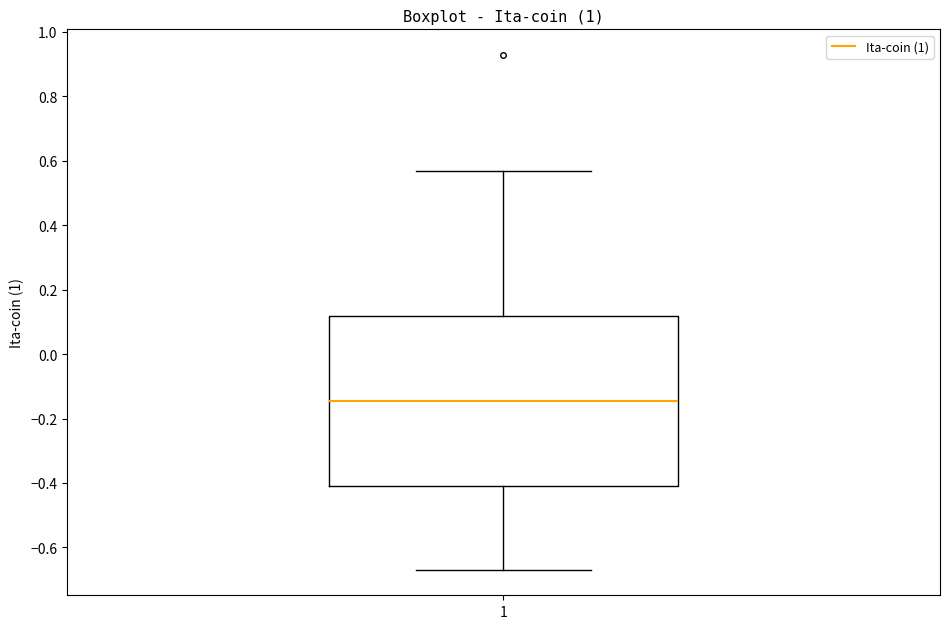

Transcribe this box plot: give where the median line is, the range the box spans, and where the two whiskers end, as read against the y-axis. The values are not printed on the chart, so give them approximately, as read against the axis.

median -0.14, box -0.42 to 0.12, whiskers -0.66 to 0.56